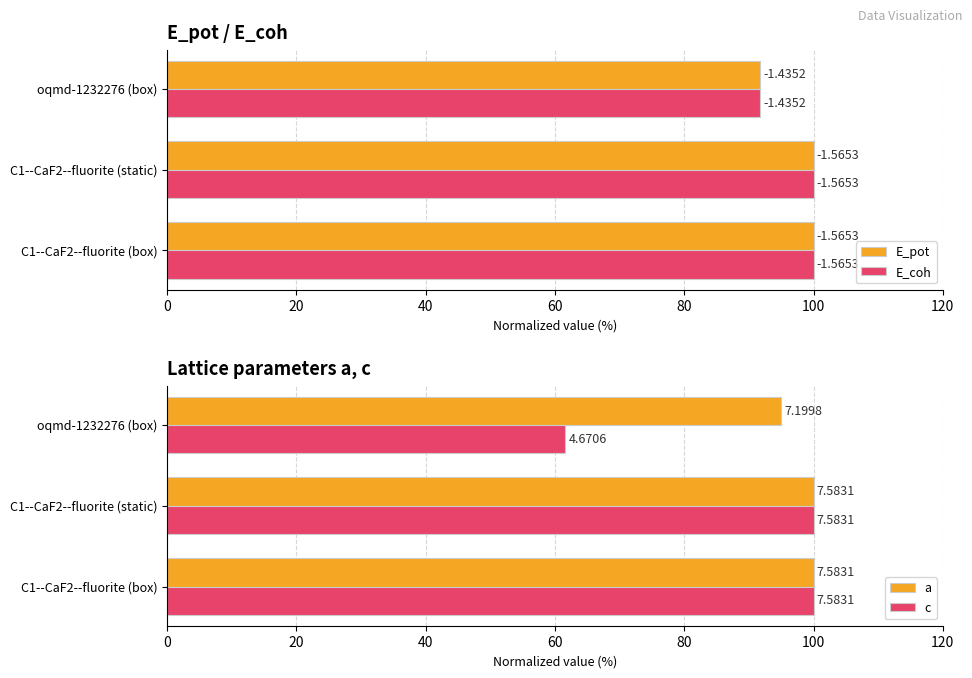

Are the bars grouped side by side (vs. stacked)?

Yes